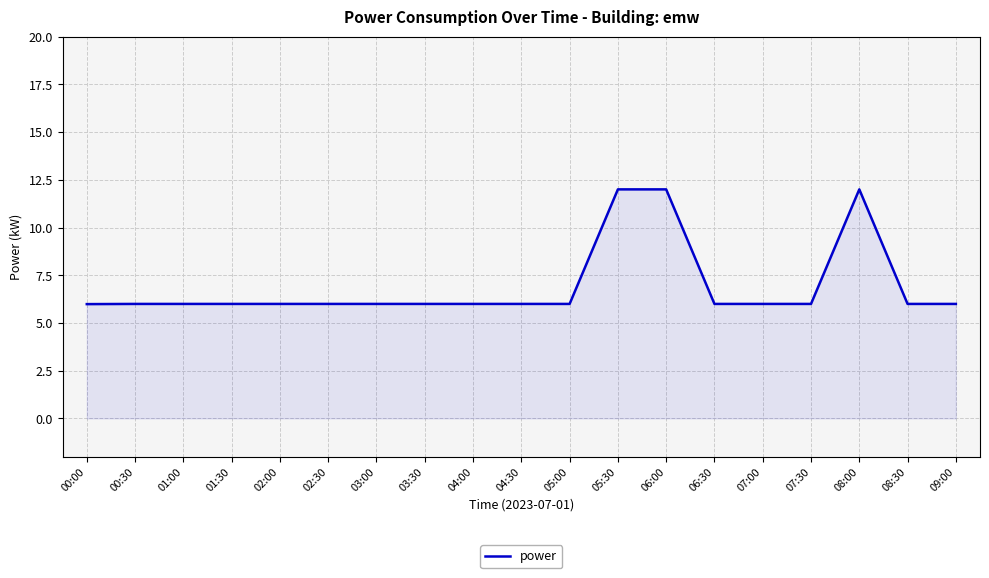

What is the change in value from 04:30 to 06:00?

+6.0